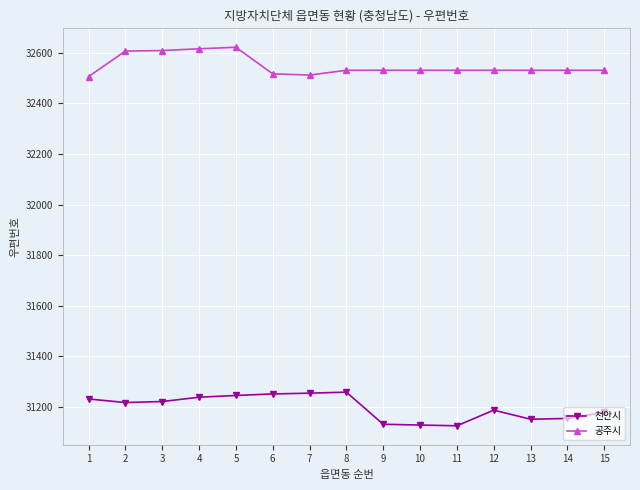

What is the average value of the 공주시 series?

32549